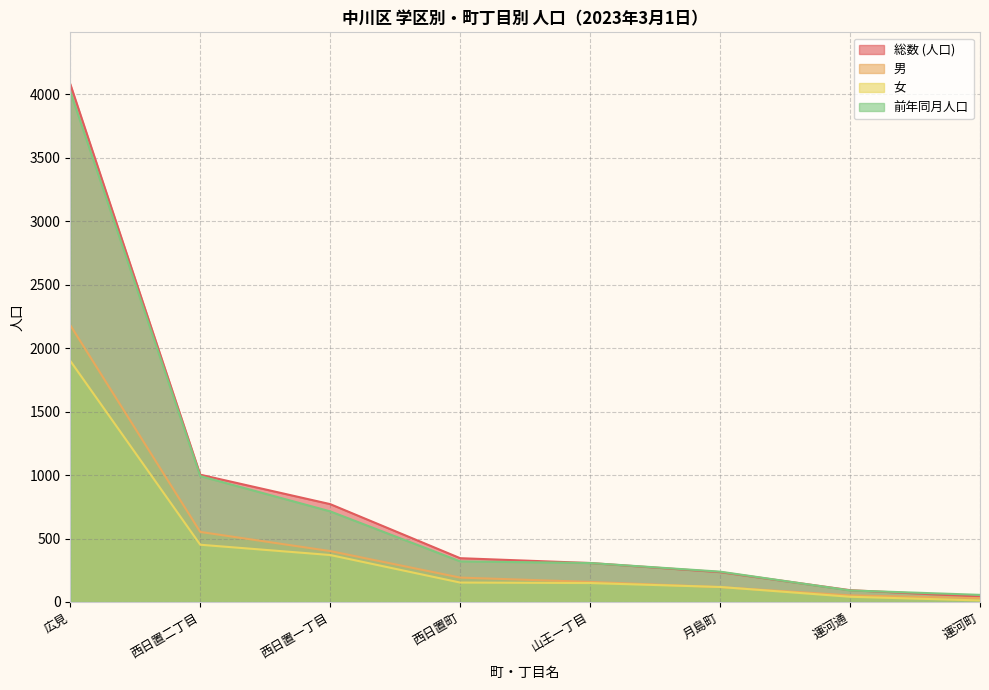

True or false: 男 and 総数 (人口) cross at least once.

False